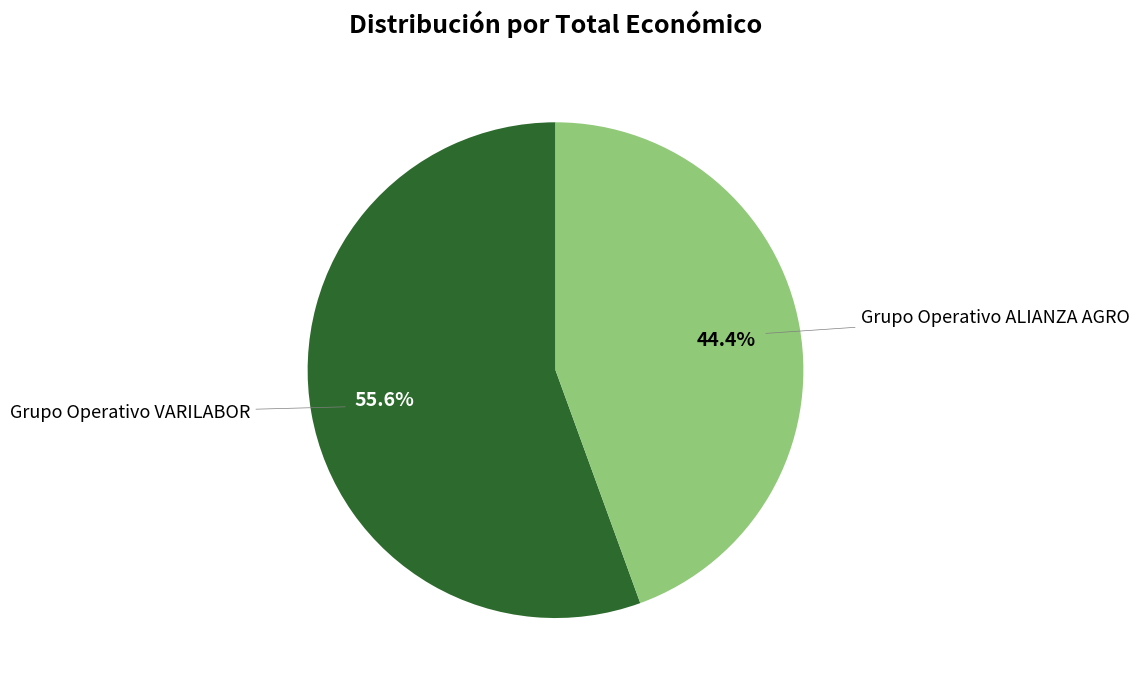

What is the smallest slice in the pie chart?

Grupo Operativo ALIANZA AGRO